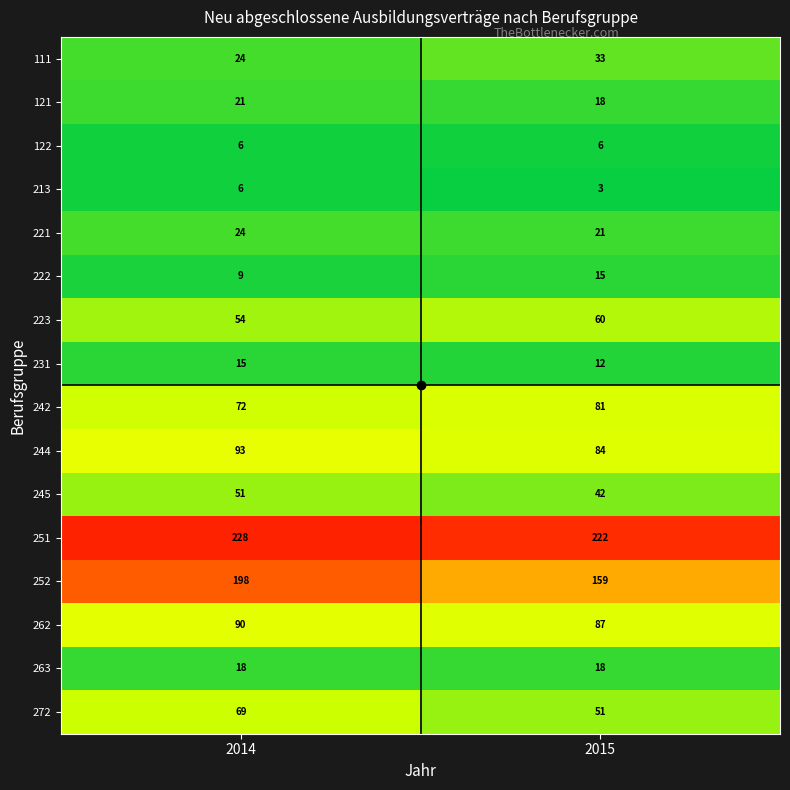

List the labels in order of 221 value, largest first.

2014, 2015